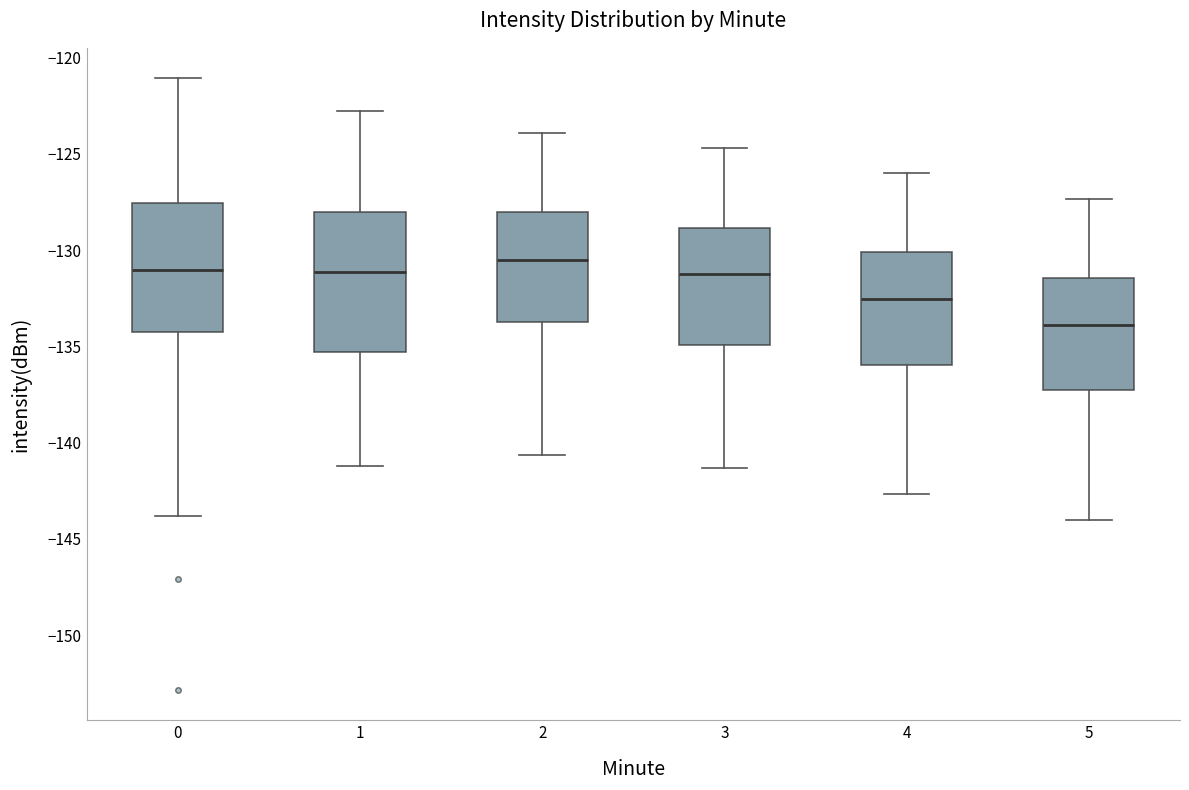

Reading left to right, read every box against the y-axis: the position of its median line, the range the box covers, and the ends of its whiskers. The values are not printed on the chart, so give them approximately, as read against the axis.

0: median -131.0, box -134.0 to -127.5, whiskers -144.0 to -121.0
1: median -131.0, box -135.5 to -128.0, whiskers -141.0 to -122.5
2: median -130.5, box -133.5 to -128.0, whiskers -140.5 to -124.0
3: median -131.0, box -135.0 to -129.0, whiskers -141.5 to -124.5
4: median -132.5, box -136.0 to -130.0, whiskers -142.5 to -126.0
5: median -134.0, box -137.0 to -131.5, whiskers -144.0 to -127.5